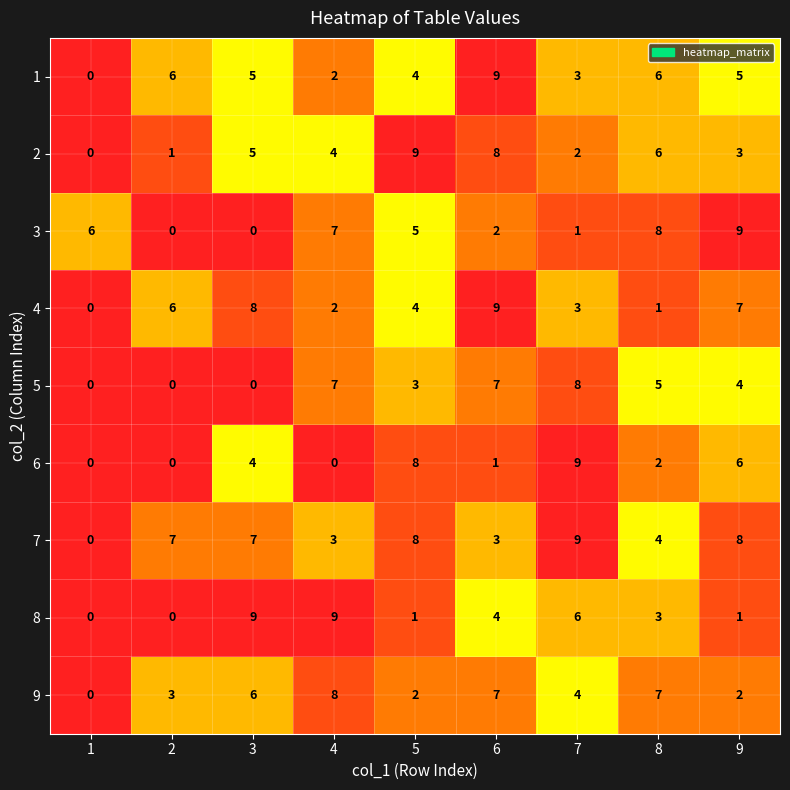

How many data points does each series have?

9